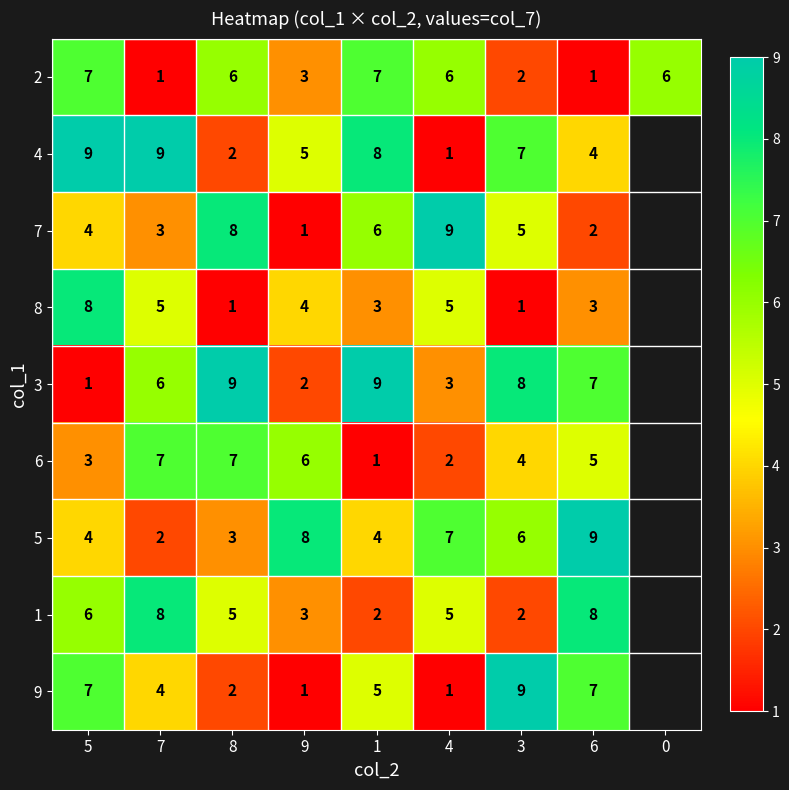

True or false: 1 has a value of 5 at 8.

True